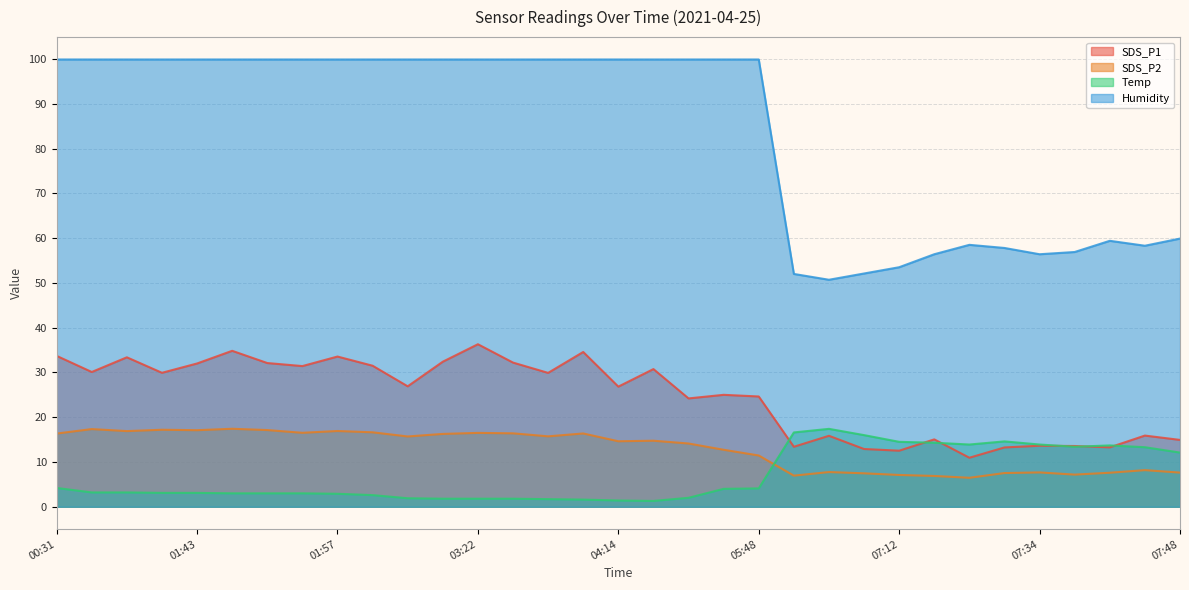

Reading right to left, what are all the values shown in this chart?

SDS_P1: 14.9	15.9	13.3	13.6	13.6	13.2	10.9	15.1	12.5	12.9	15.8	13.4	24.6	25.0	24.2	30.8	26.8	34.6	29.9	32.2	36.3	32.4	26.9	31.5	33.5	31.4	32.1	34.8	32.0	29.9	33.4	30.1	33.7
SDS_P2: 7.6	8.2	7.6	7.2	7.7	7.5	6.5	6.9	7.1	7.5	7.8	7.0	11.4	12.7	14.1	14.8	14.6	16.4	15.7	16.4	16.5	16.3	15.7	16.6	16.9	16.5	17.1	17.4	17.1	17.2	16.9	17.4	16.4
Temp: 12.1	13.3	13.7	13.4	13.9	14.6	13.9	14.3	14.5	16.0	17.4	16.6	4.1	4.0	2.0	1.3	1.4	1.6	1.7	1.8	1.8	1.8	1.9	2.6	2.9	3.0	3.0	3.0	3.1	3.1	3.2	3.2	4.2
Humidity: 59.9	58.3	59.4	56.9	56.4	57.8	58.5	56.4	53.5	52.1	50.7	52.0	99.9	99.9	99.9	99.9	99.9	99.9	99.9	99.9	99.9	99.9	99.9	99.9	99.9	99.9	99.9	99.9	99.9	99.9	99.9	99.9	99.9